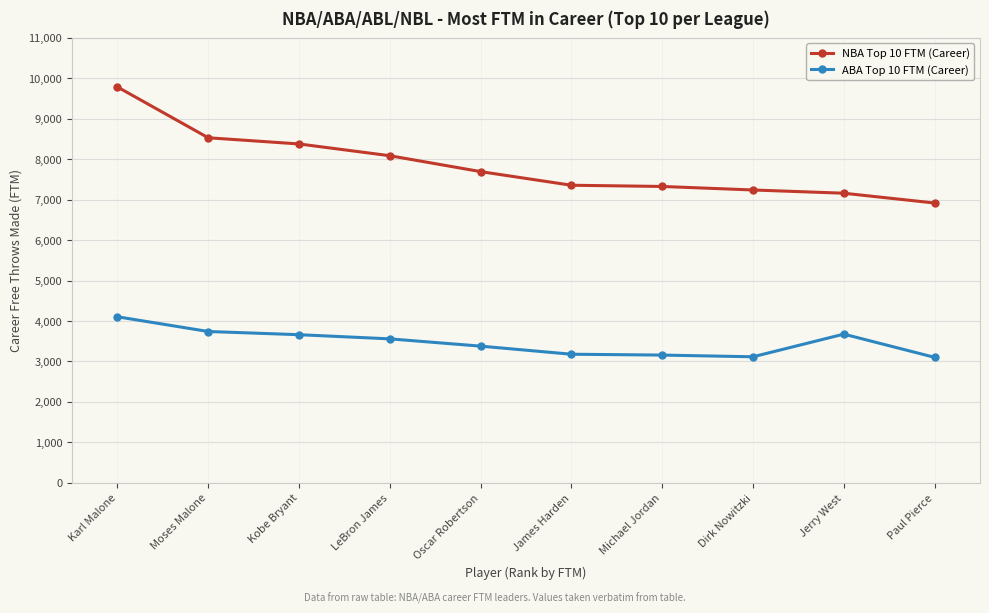

Which series has the widest spread of values?

NBA Top 10 FTM (Career)